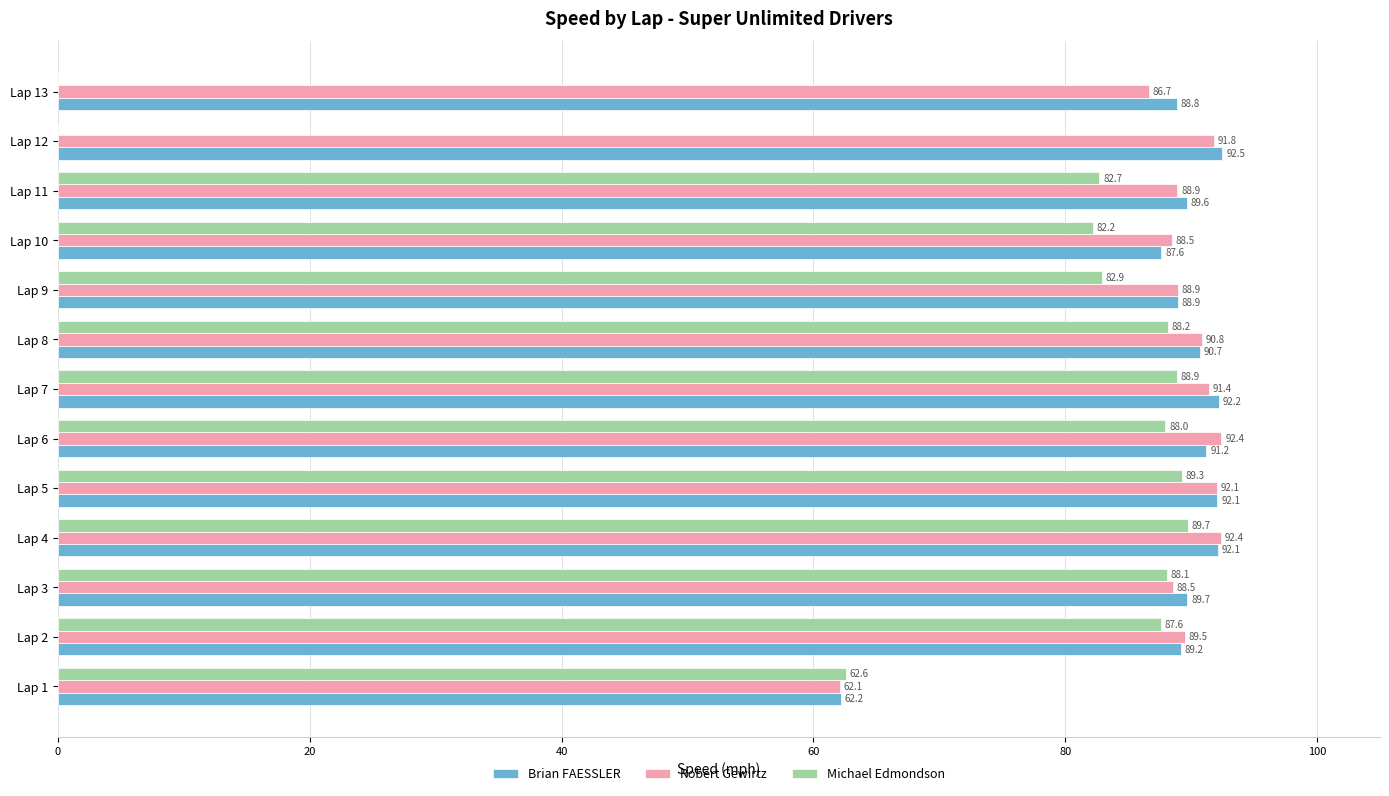

True or false: Michael Edmondson has a value of -49.3 at Lap 12.

False